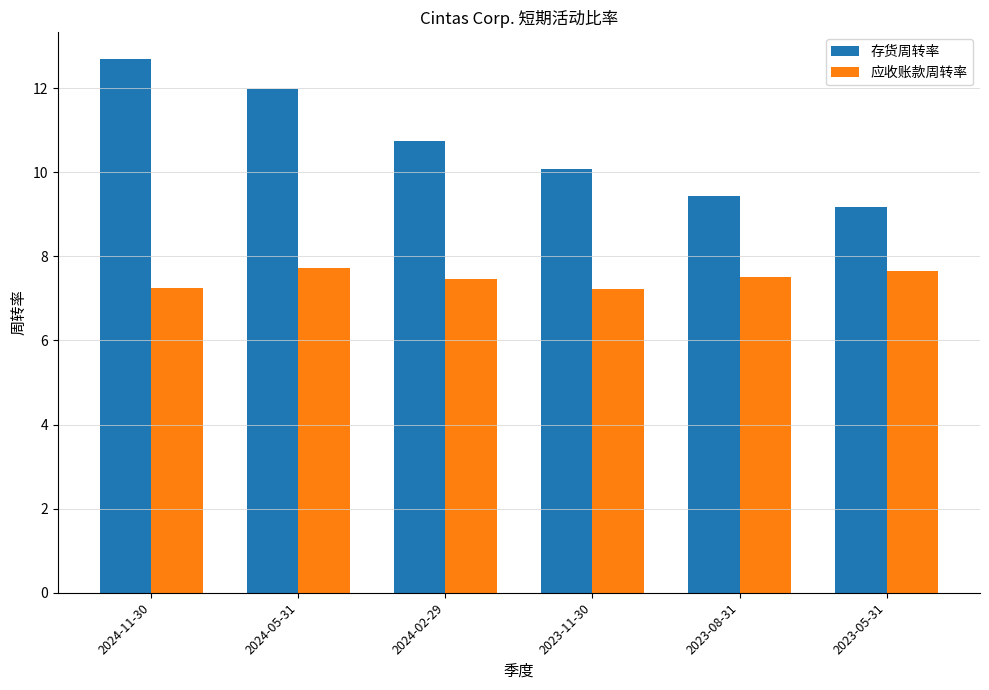

What is the label of the 4th bar from the right?

2024-02-29